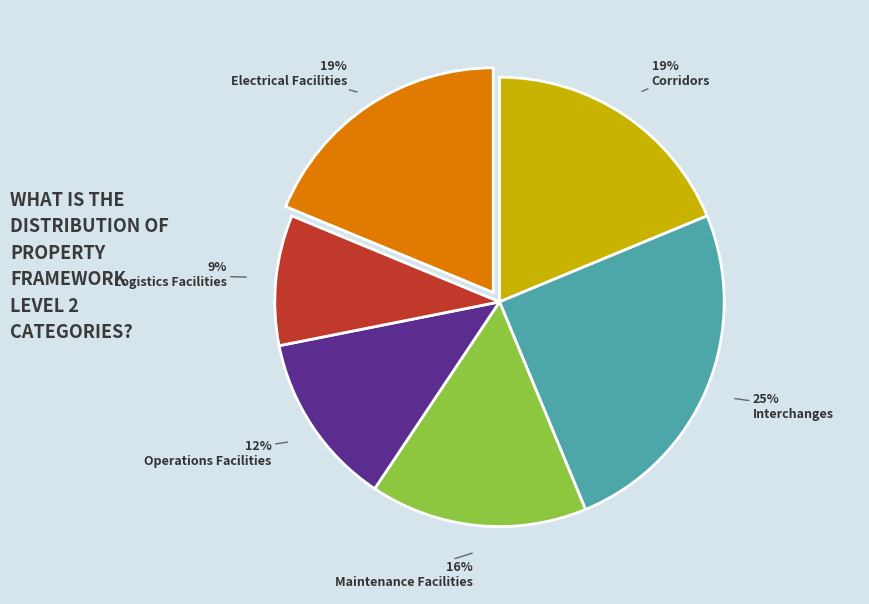

To the nearest percent, what is the average slice percentage?

17%